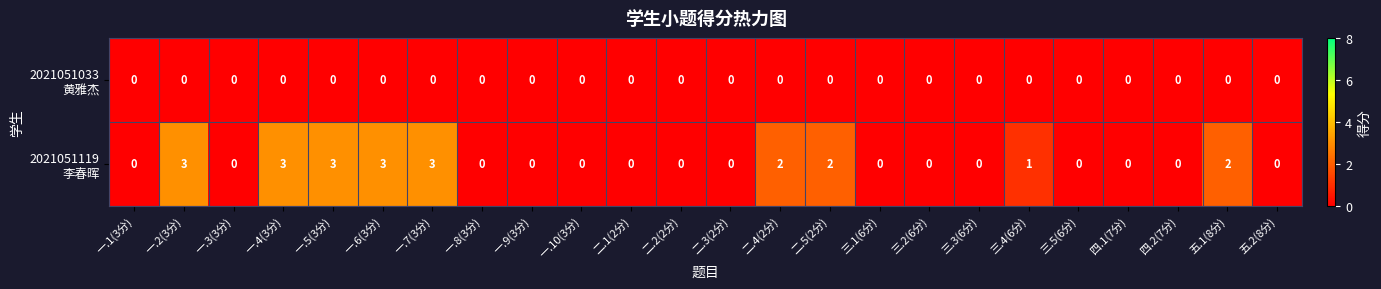

What is the total value across all series at 一.4(3分)?

3